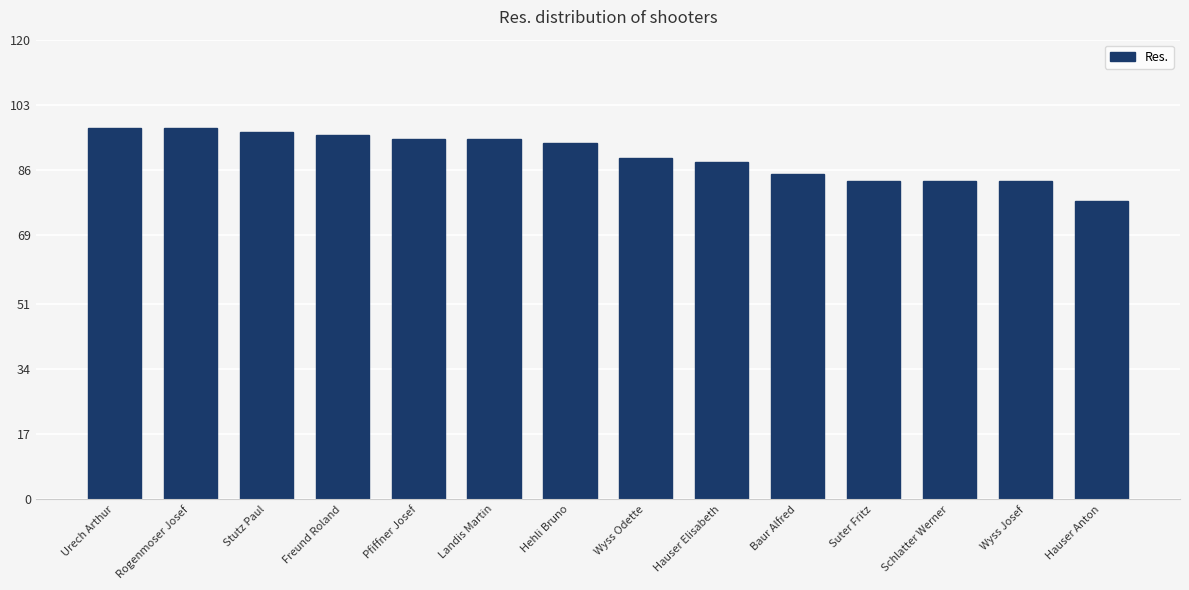

How many series are shown in this chart?

1